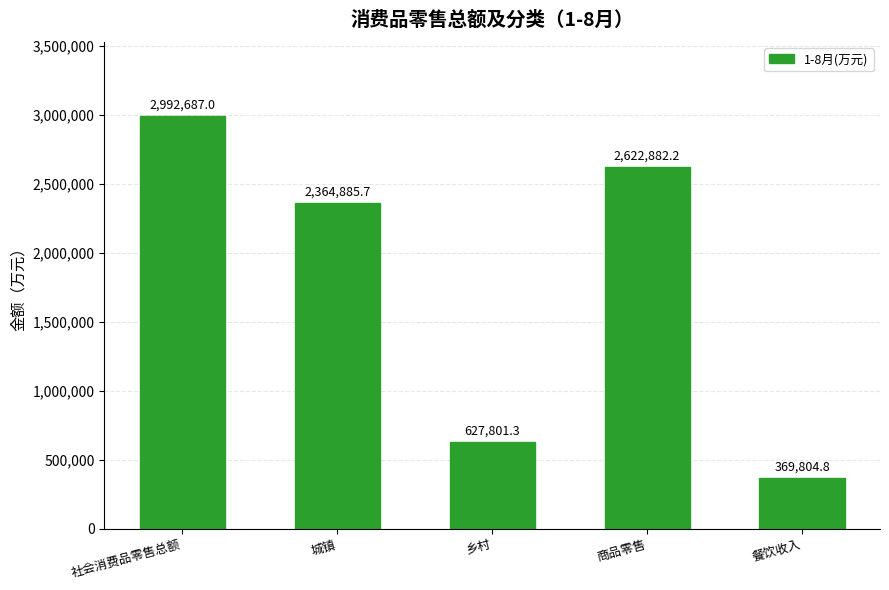

What is the change in value from 乡村 to 商品零售?

+1995080.9